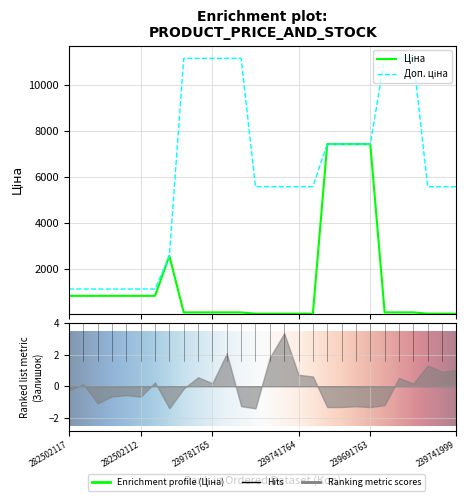

Is the value of Доп. ціна at 7 greater than the value of Ціна at 11?

Yes